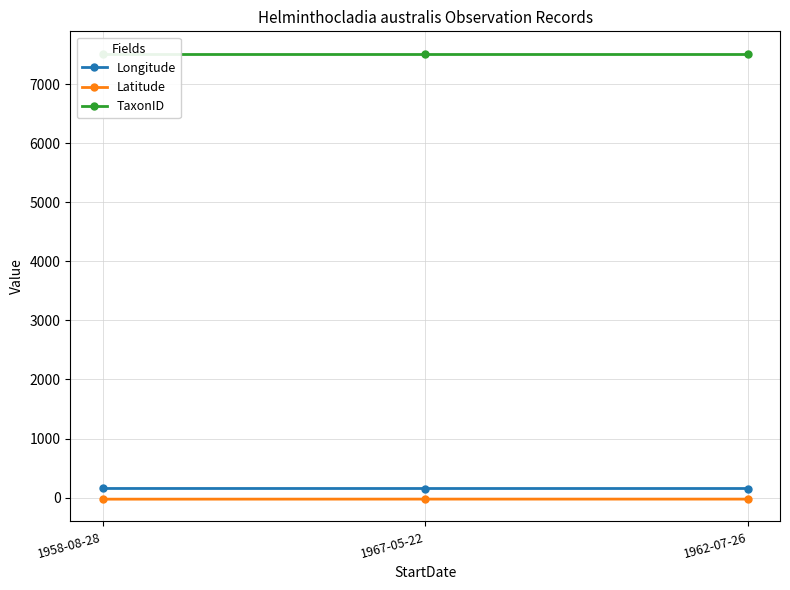

Count the Longitude values in the range 153 to 154.

3